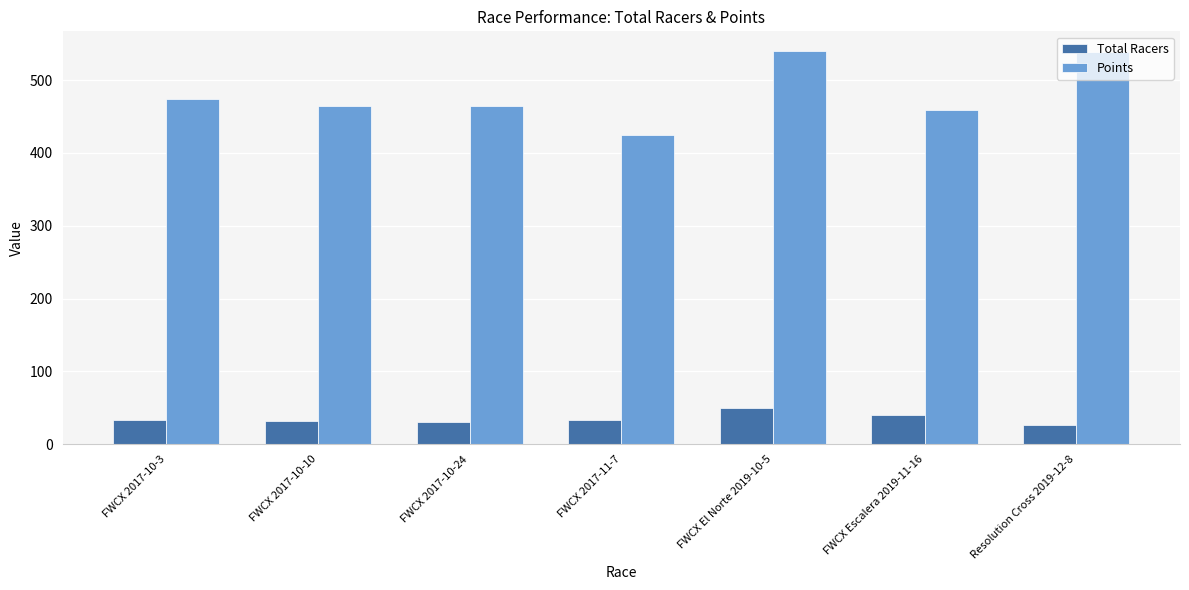

At which label is Points closest to 482?

FWCX 2017-10-3